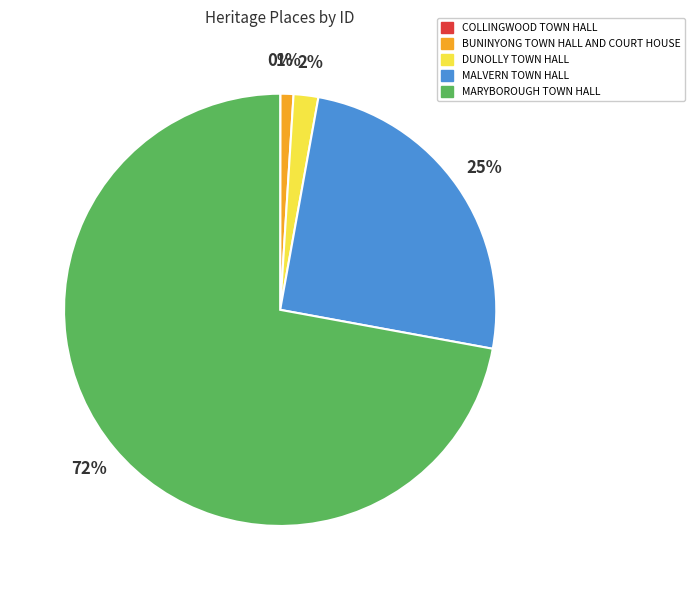

Which slice is the largest?

MARYBOROUGH TOWN HALL